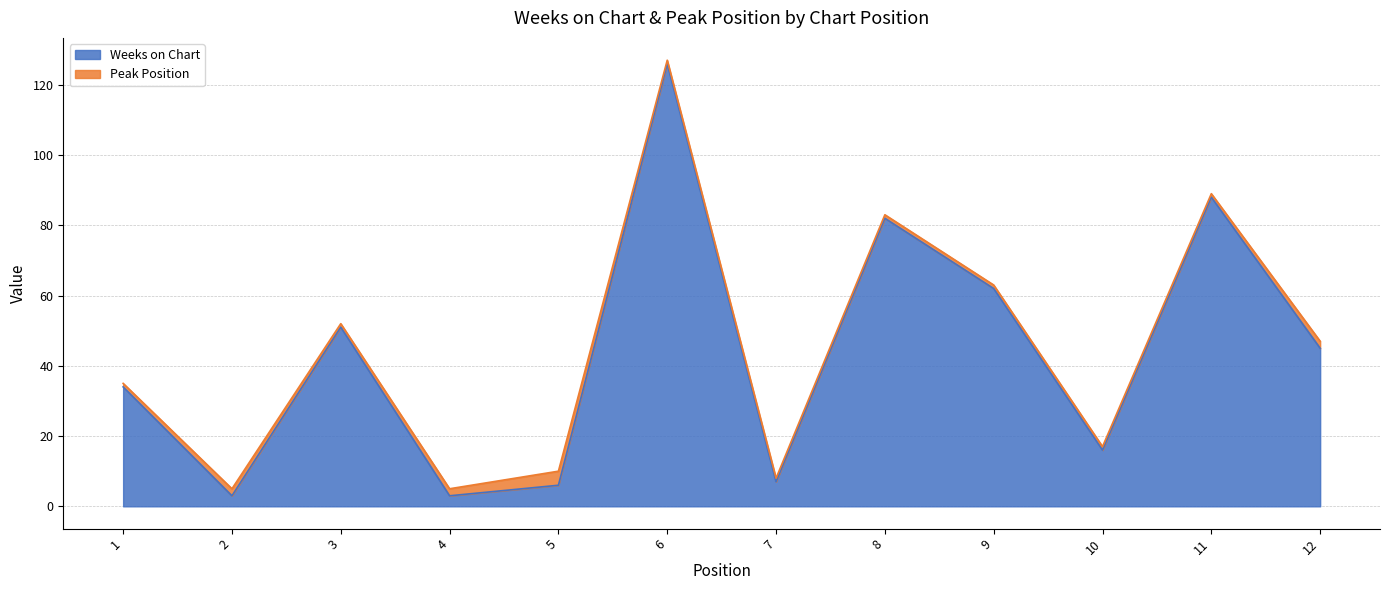

At which label does the data first exceed 45?

3